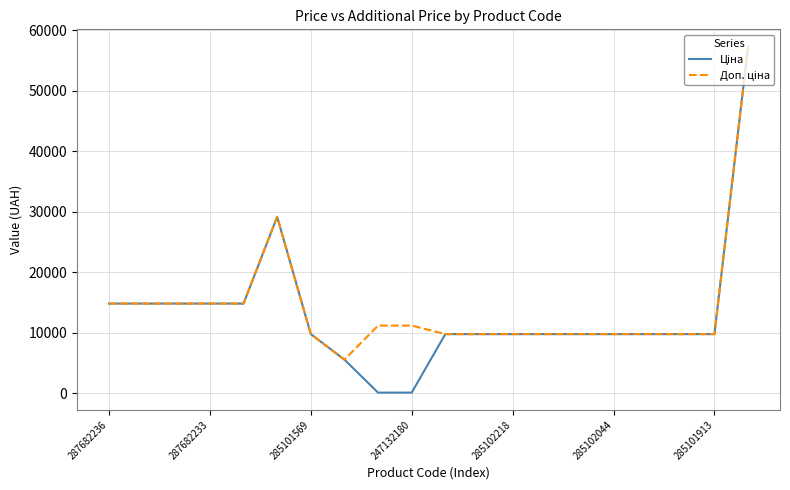

What is the maximum value shown in the chart?

57258.0